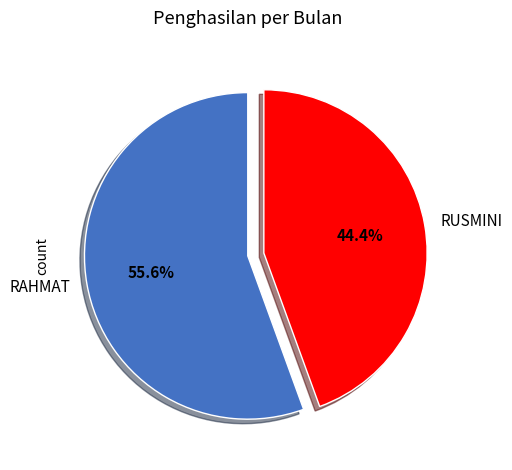

To the nearest percent, what percentage of the pie is RUSMINI?

44%